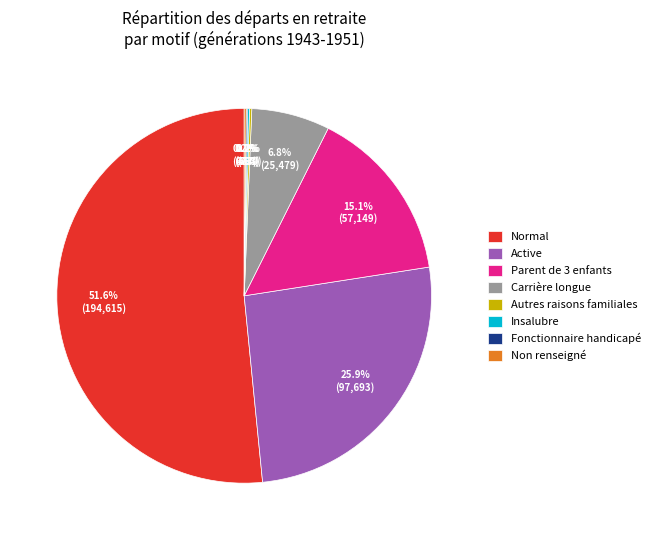

What is the largest slice in the pie chart?

Normal